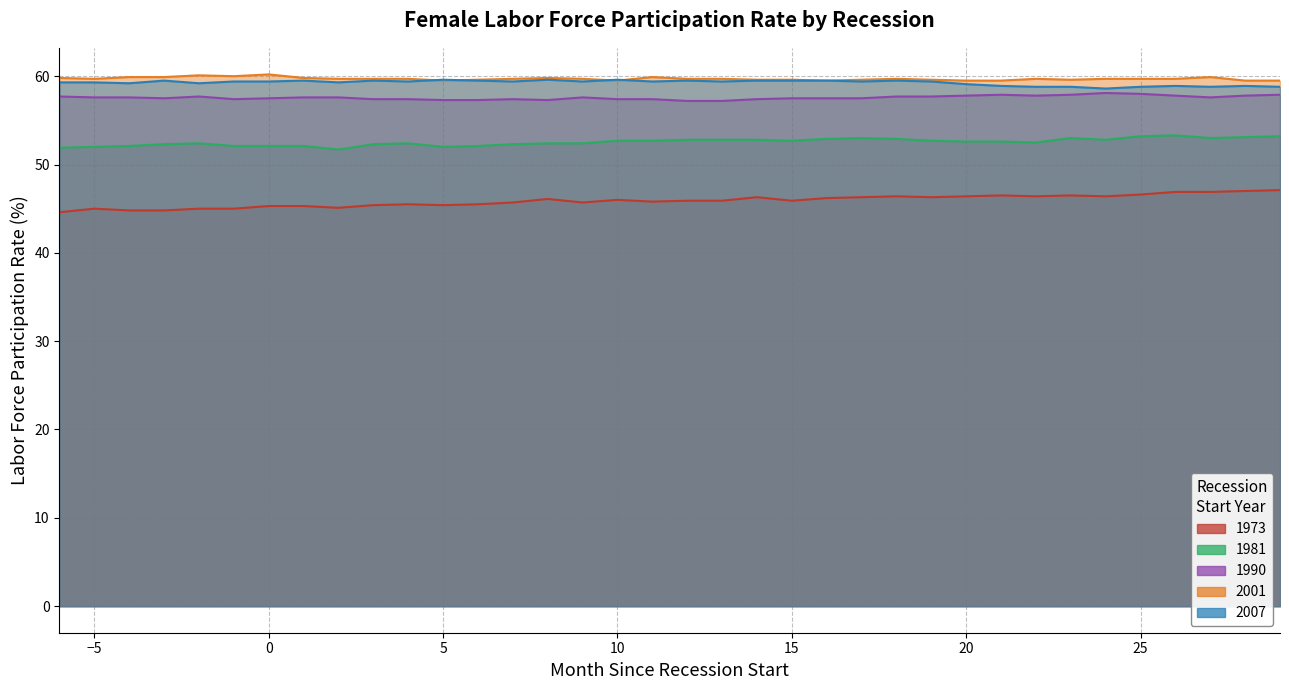

True or false: 2007 and 1990 intersect in this chart.

False